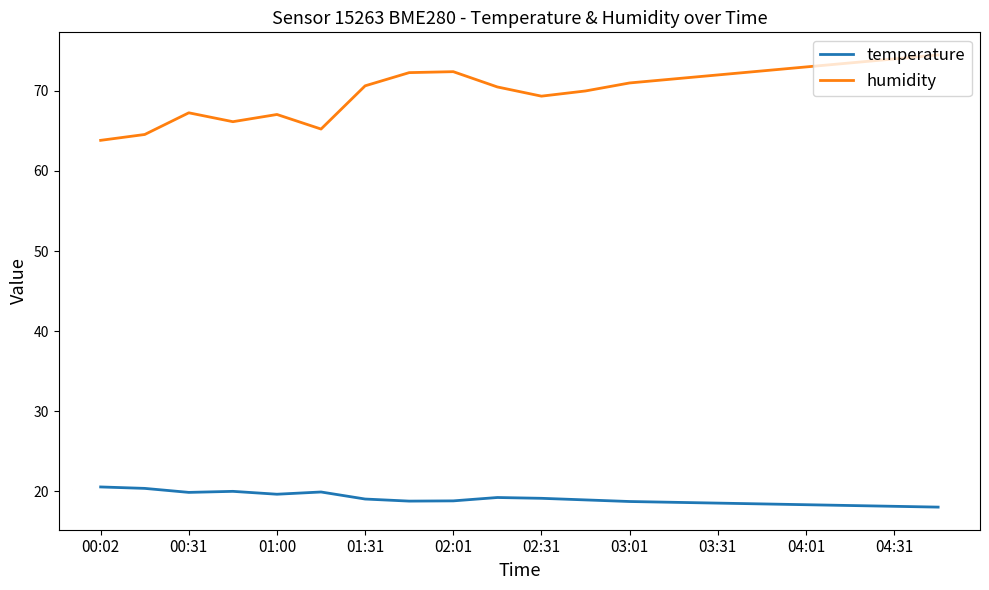

In humidity, how many points are lower than both neighbors (excluding endpoints)?

3